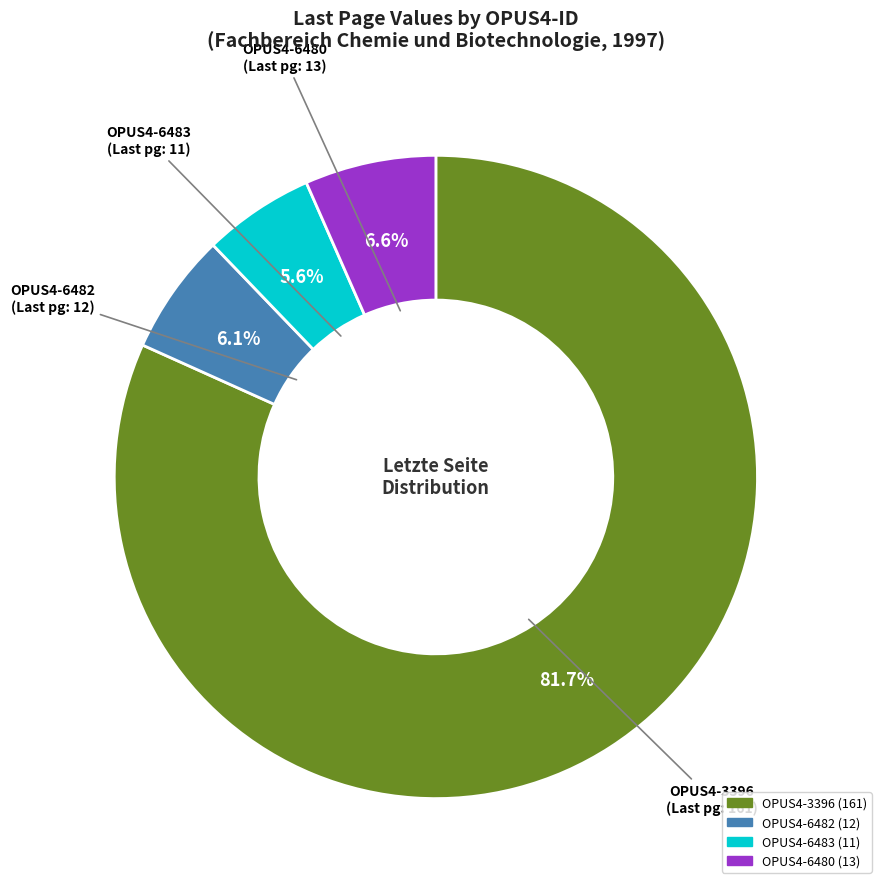

Approximately how many times larger is the value at OPUS4-3396 compared to OPUS4-6482?

13.4